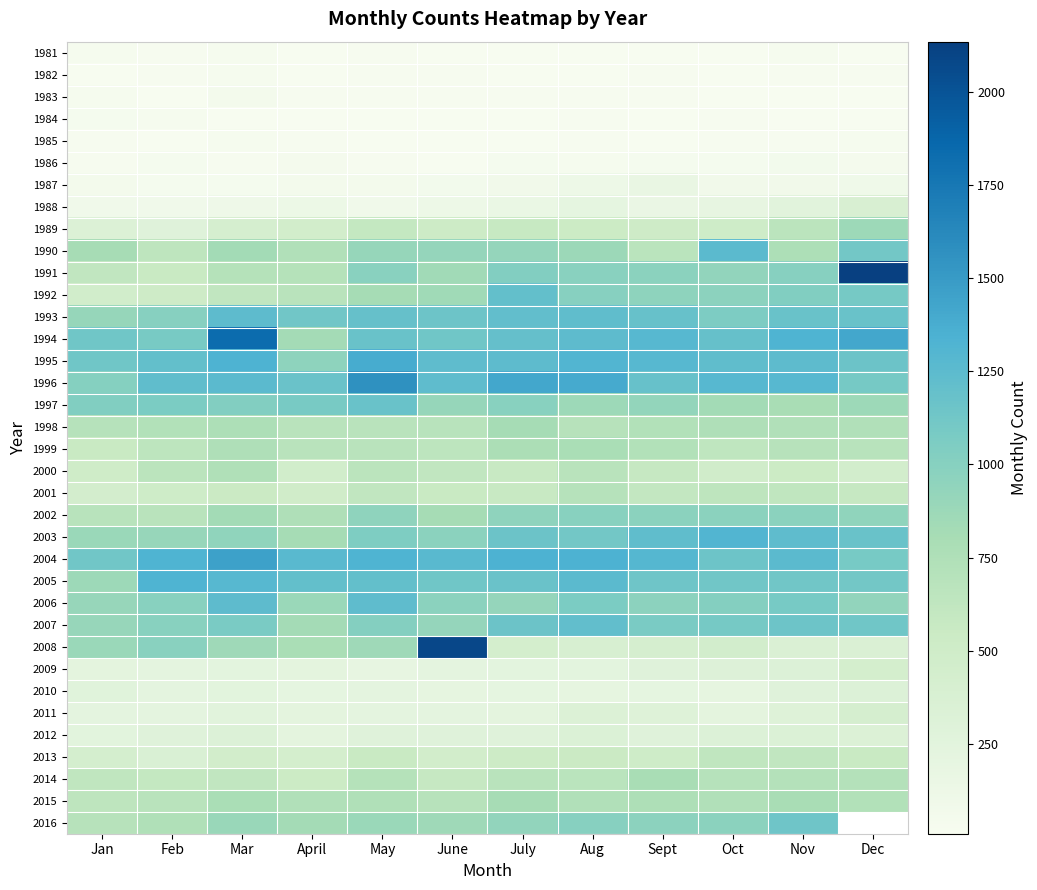

What is the minimum value shown in the chart?

8.0